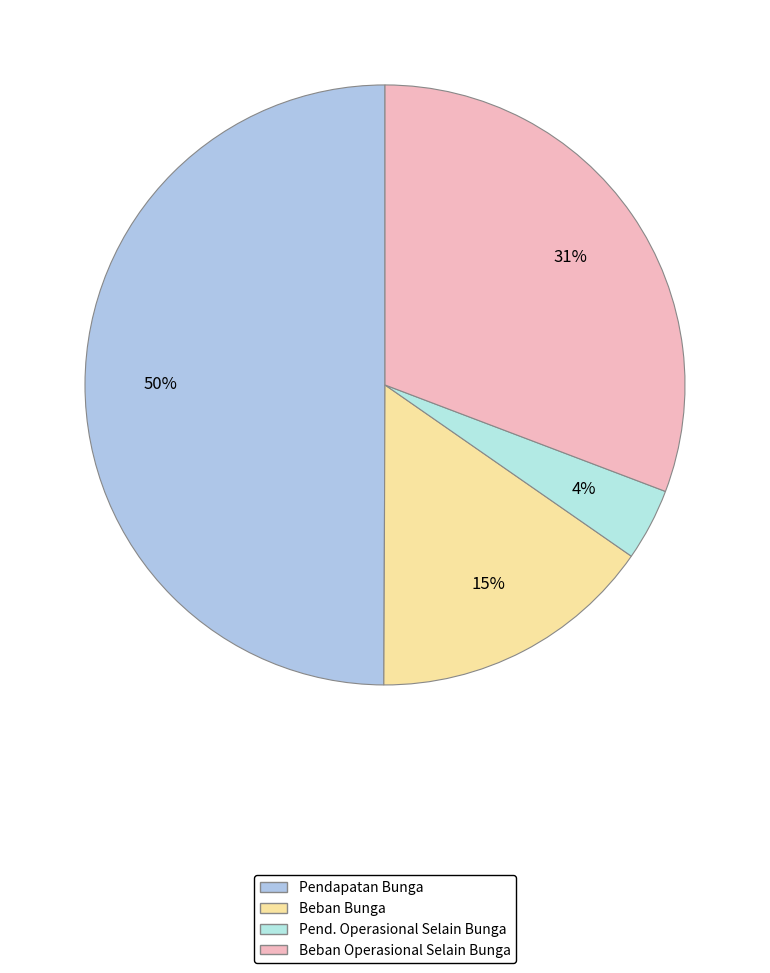

Does any single category account for the majority?

No